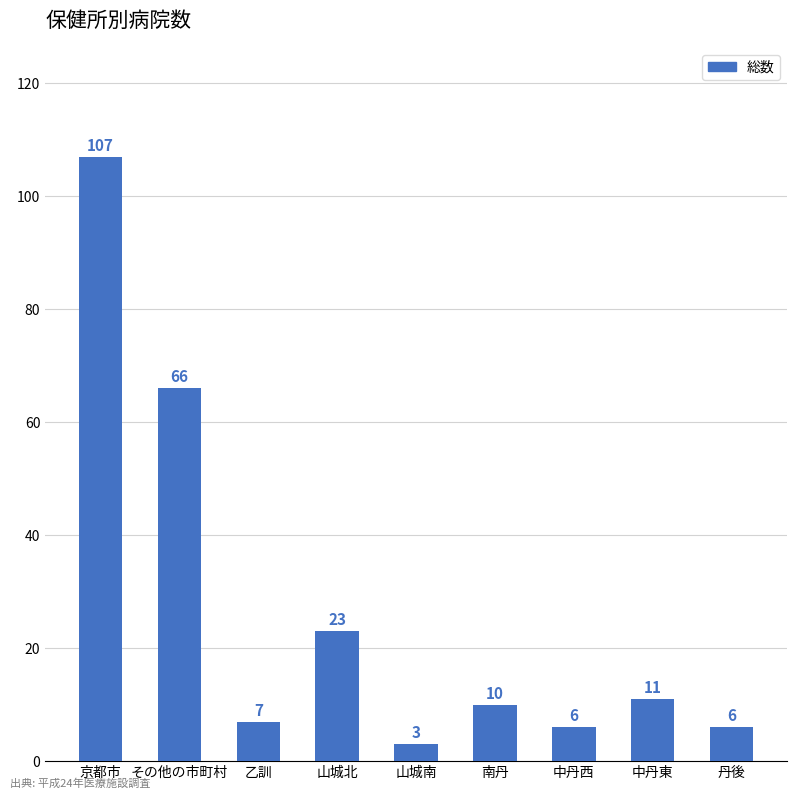

How many distinct data groups are displayed?

1